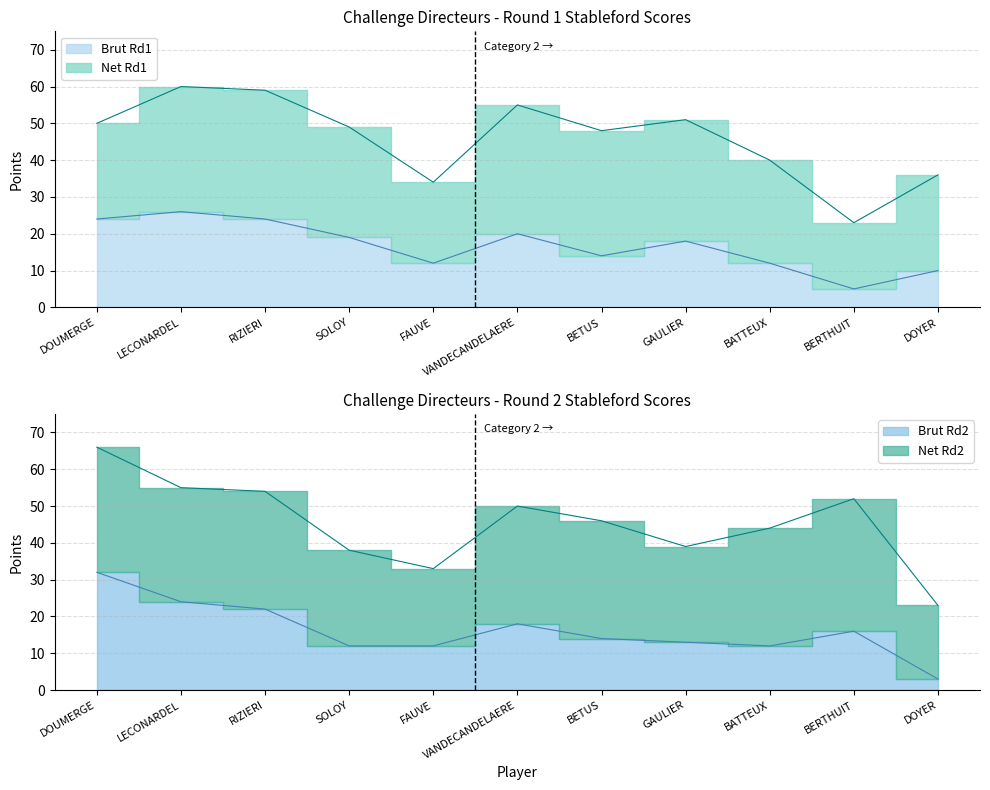

What is the sum of all Brut Rd2 values?

178